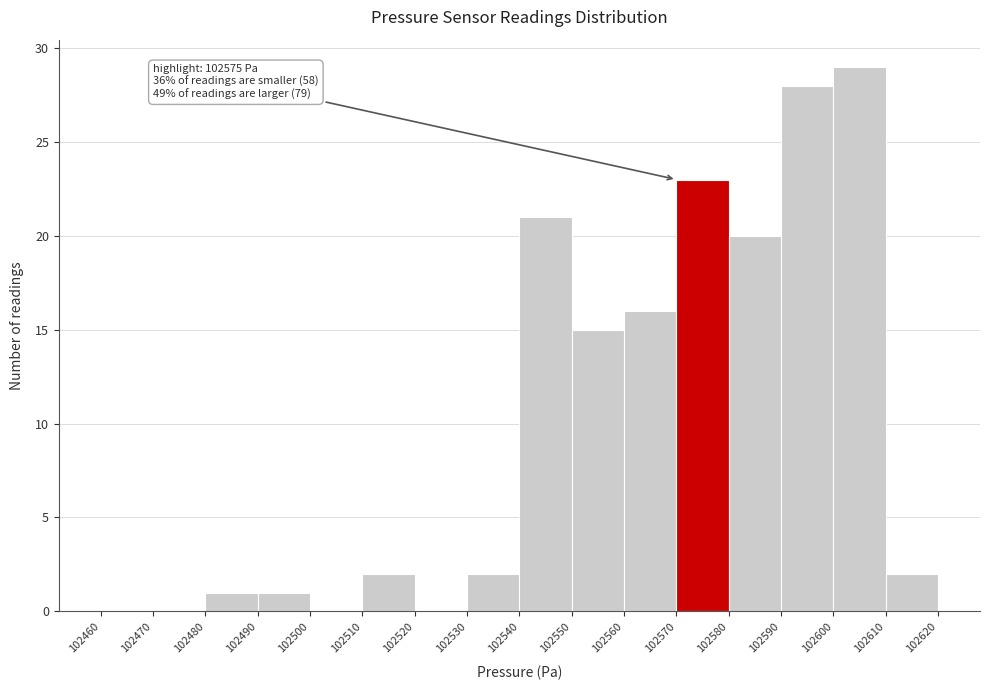

Over which range of the x-axis is the bar tallest?

102600 to 102610